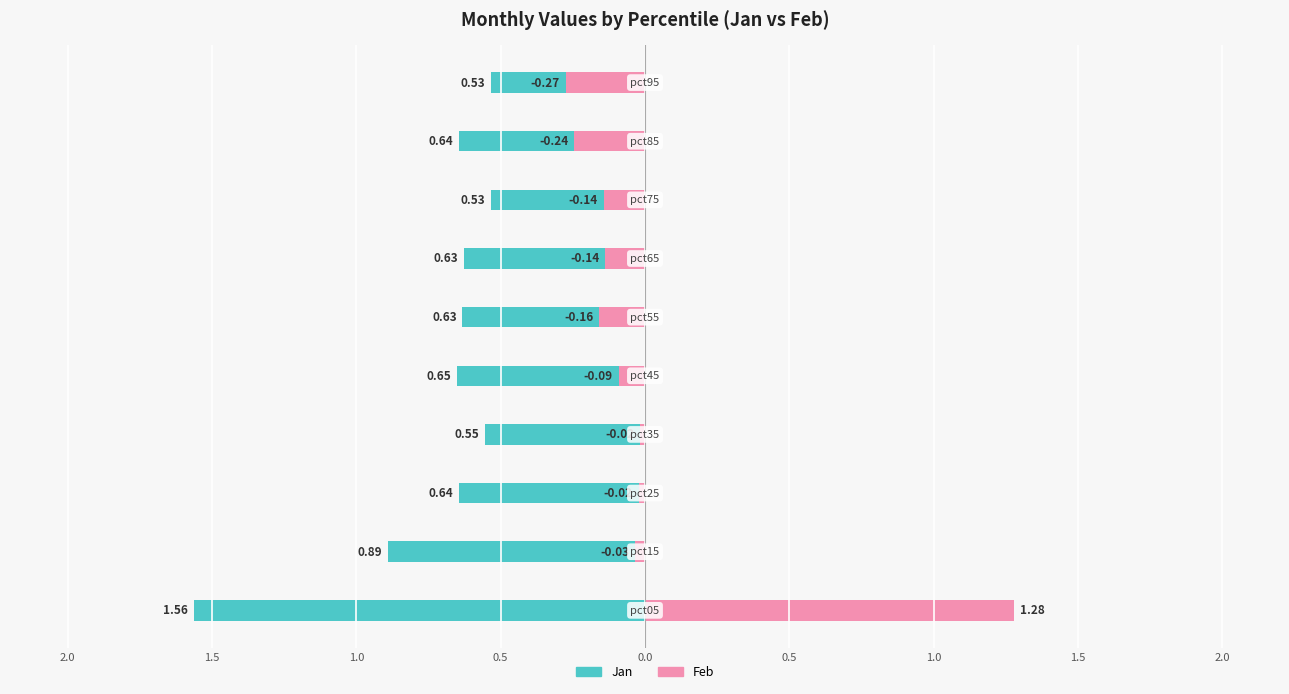

How many series are shown in this chart?

2